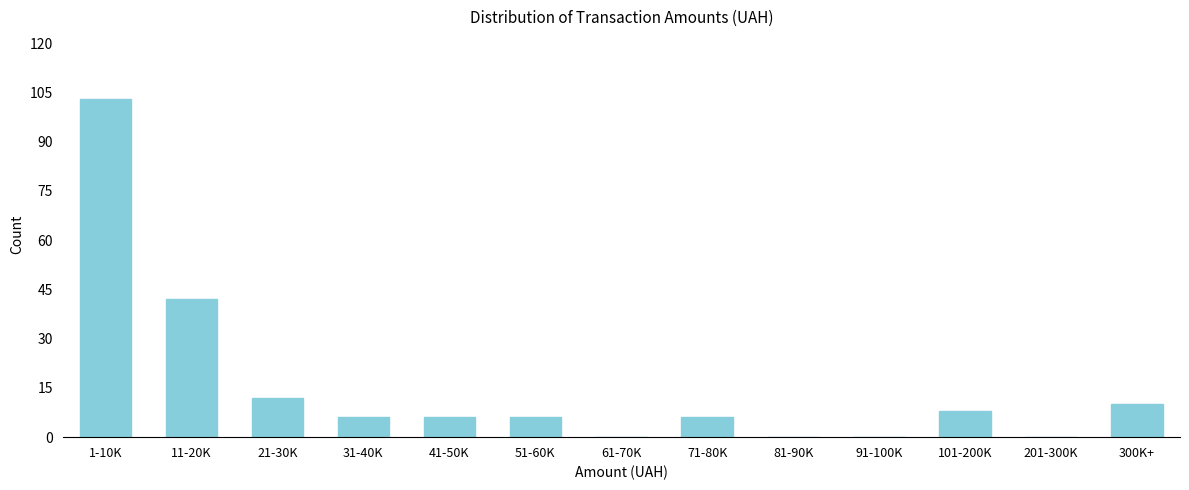

Reading left to right, list all the values displayed in this chart.

1-10K=103	11-20K=42	21-30K=12	31-40K=6	41-50K=6	51-60K=6	61-70K=0	71-80K=6	81-90K=0	91-100K=0	101-200K=8	201-300K=0	300K+=10